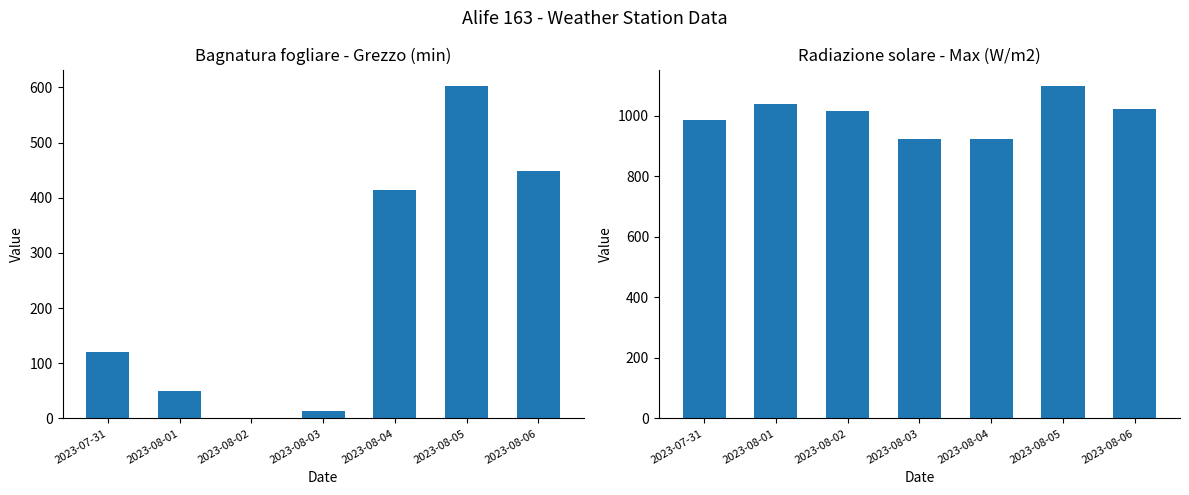

What is the difference between the Bagnatura fogliare - Grezzo values at 2023-08-06 and 2023-08-03?

433.8